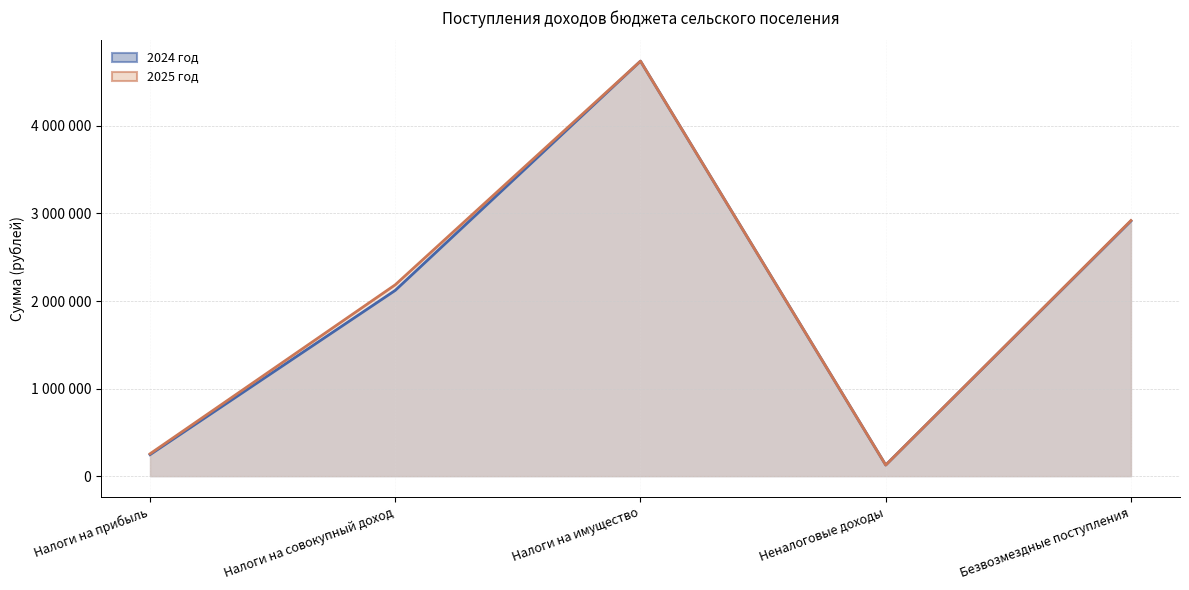

What is the label of the 2nd point from the right?

Неналоговые доходы